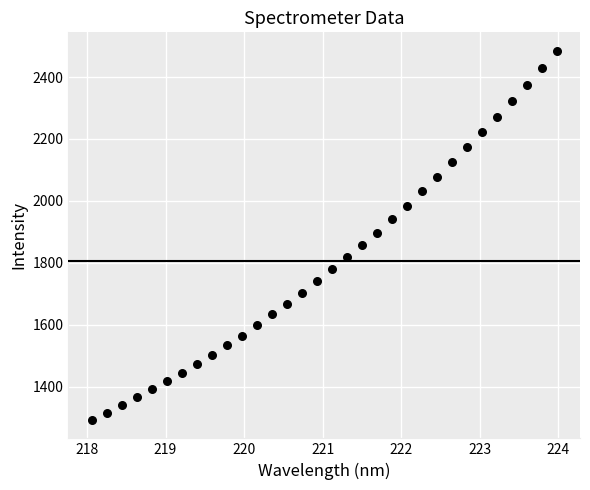

What is the range of X values (max minus min)?

5.9